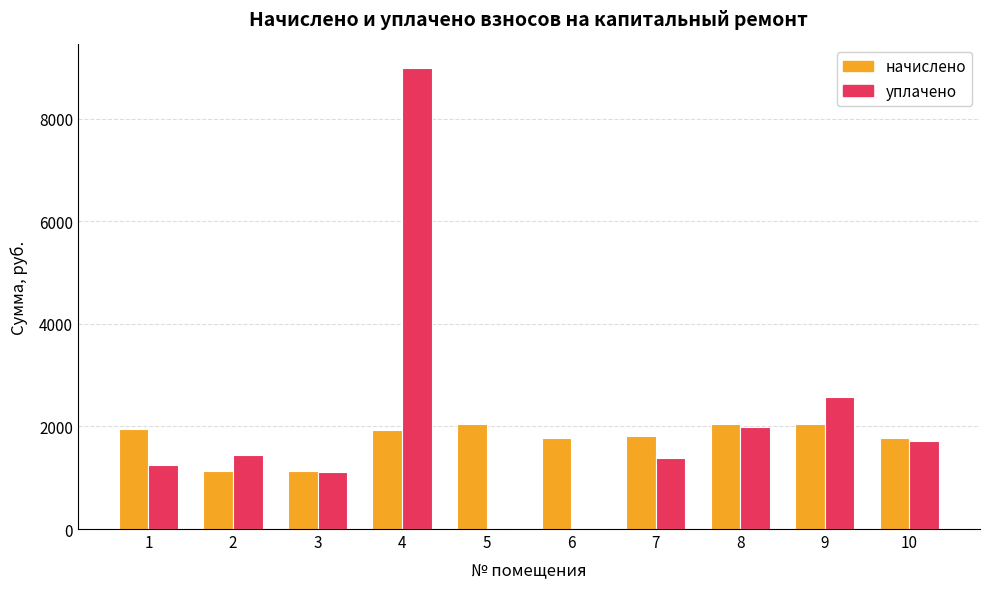

At which category is the sum across all series the highest?

4